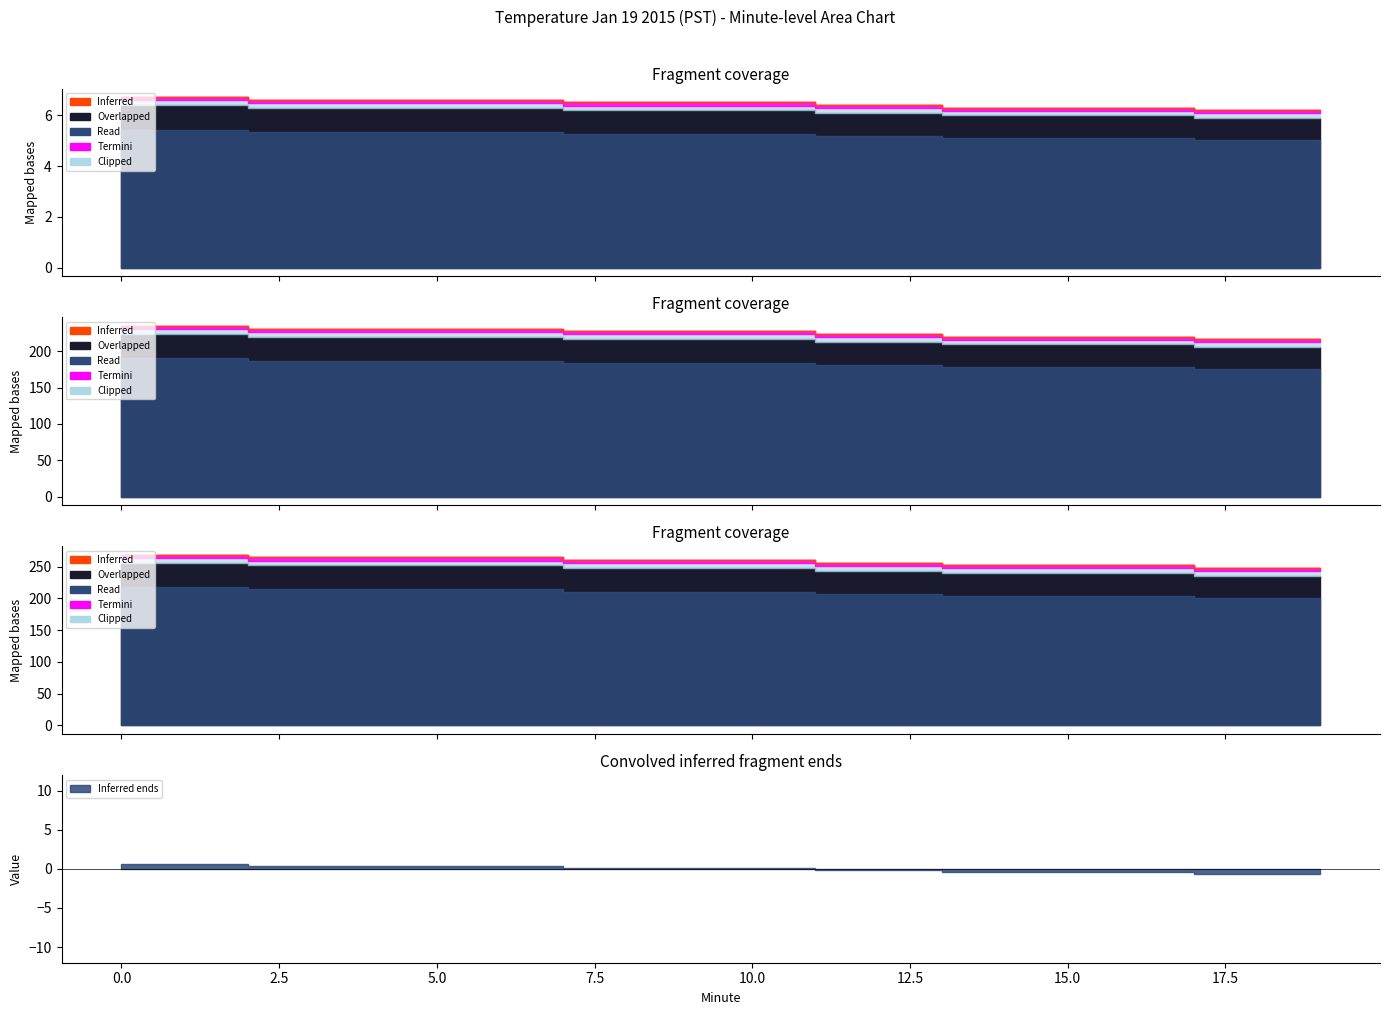

The value of Termini at 6 is 0.1. True or false?

True